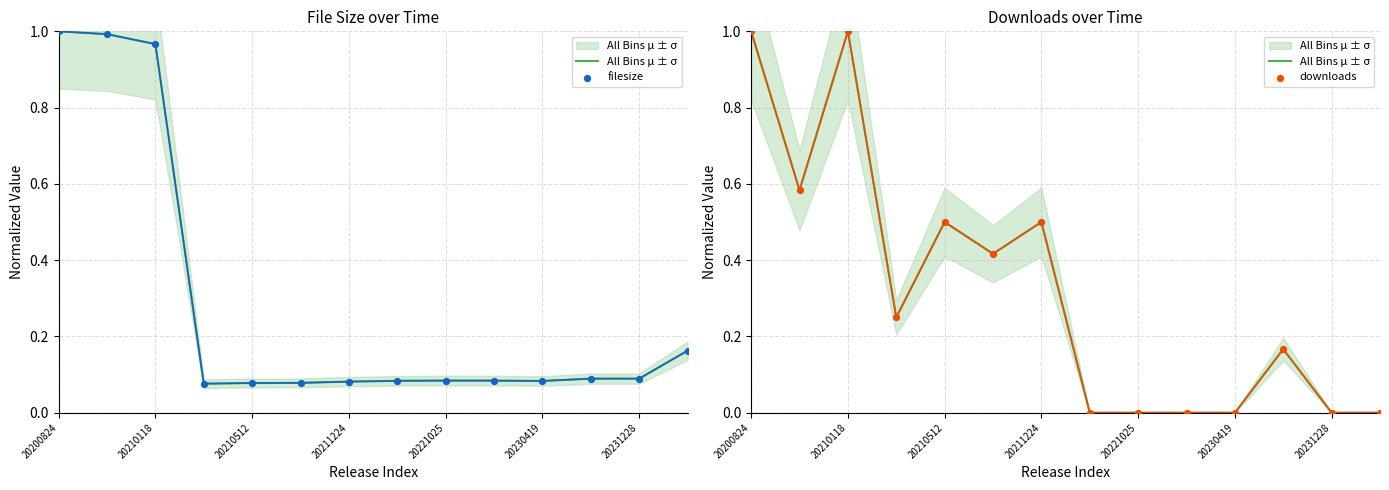

What are all the series names shown in the legend?

All Bins μ ± σ, filesize, downloads